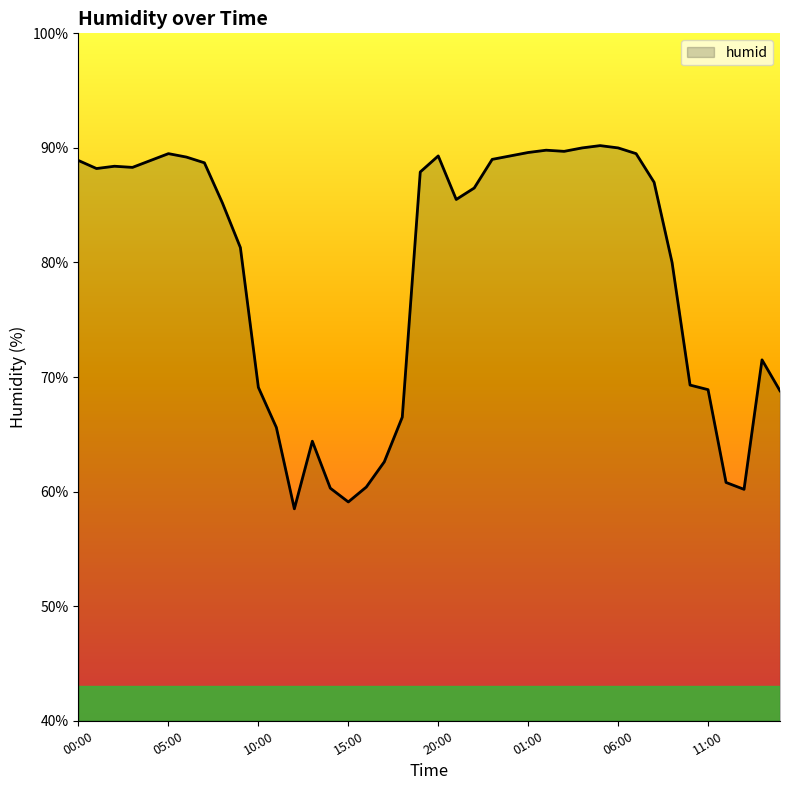

Does the chart display data point markers on the line(s)?

No